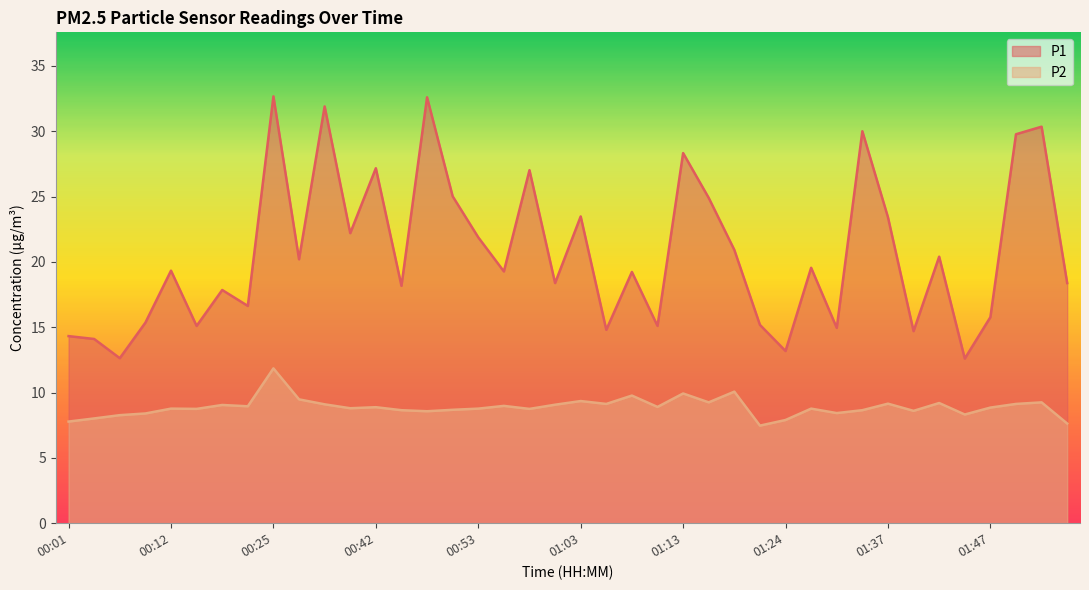

What are all the series names shown in the legend?

P1, P2